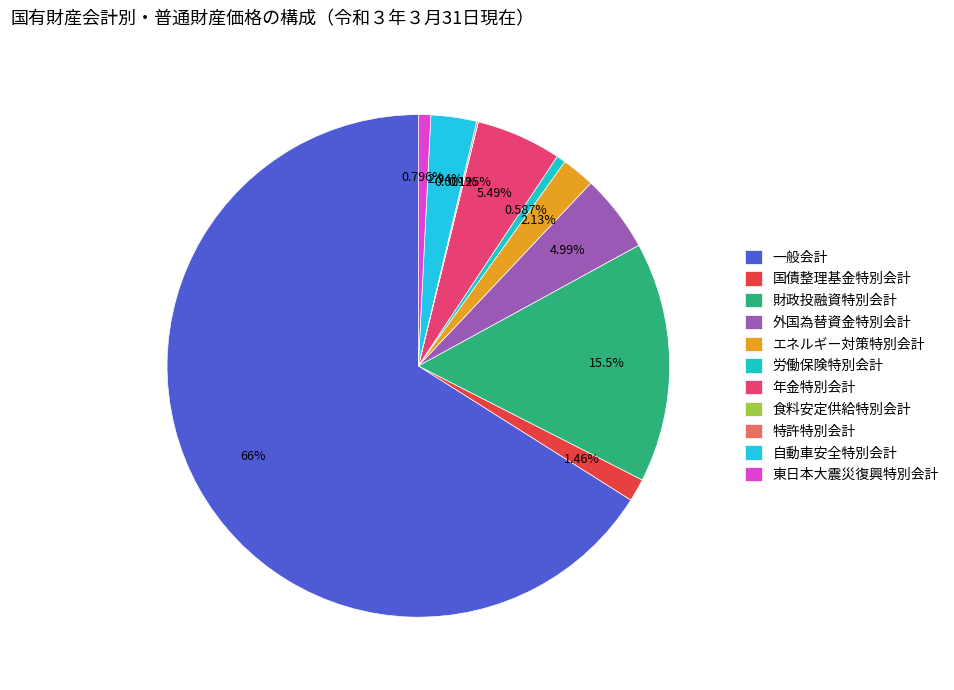

To the nearest percent, what portion does 労働保険特別会計 represent?

1%